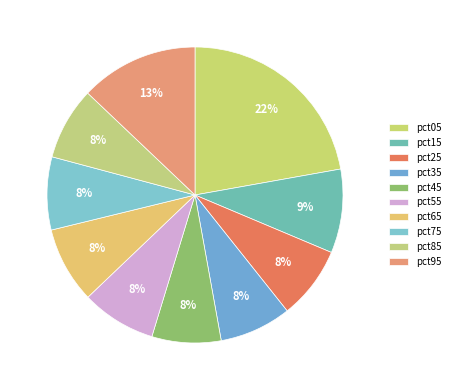

Does pct35 represent more than half of the total?

No